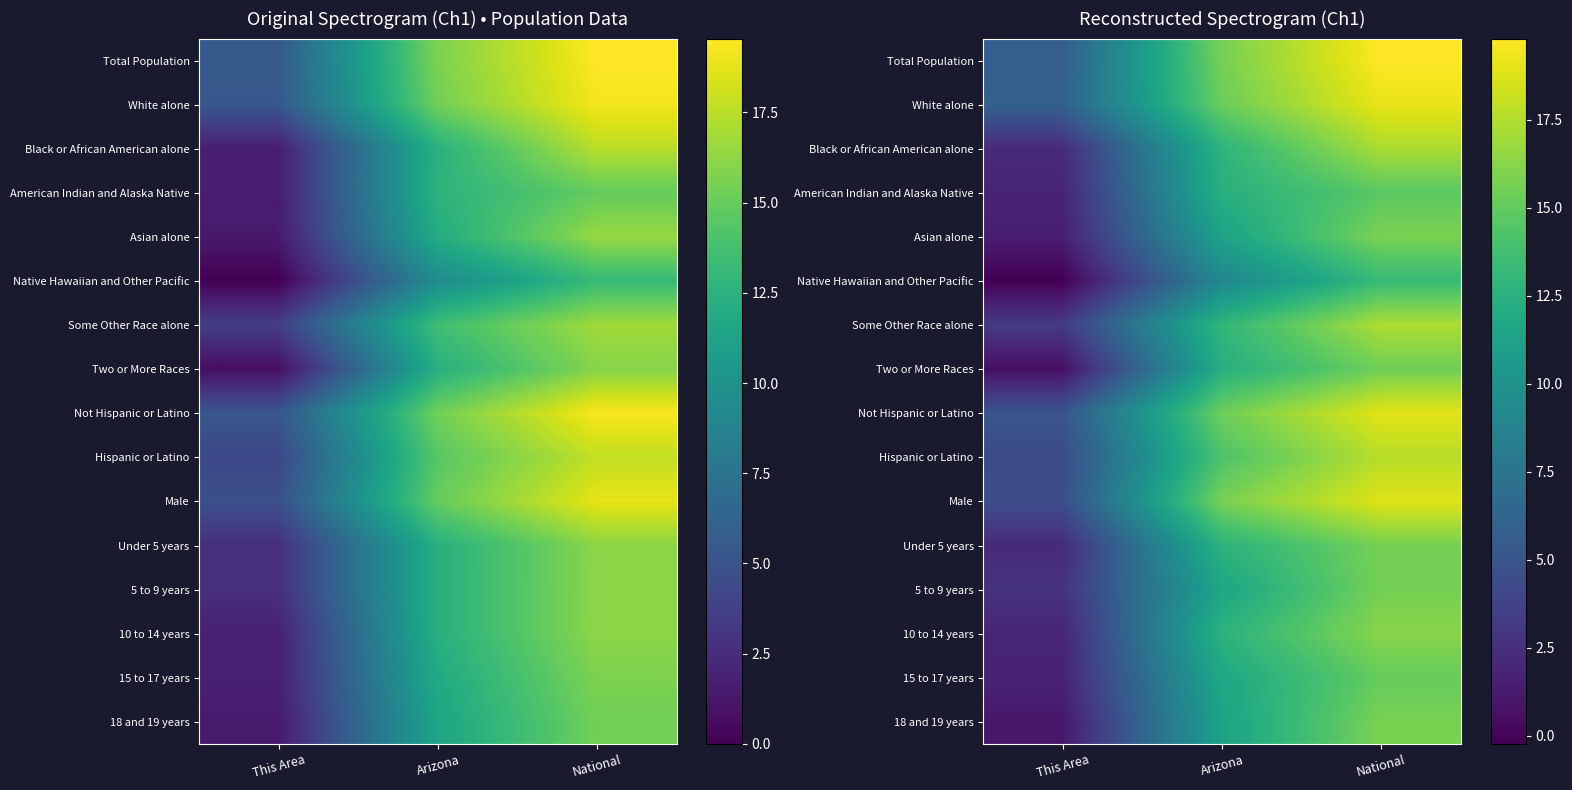

Which category has the lowest value in the 15 to 17 years series?

This Area